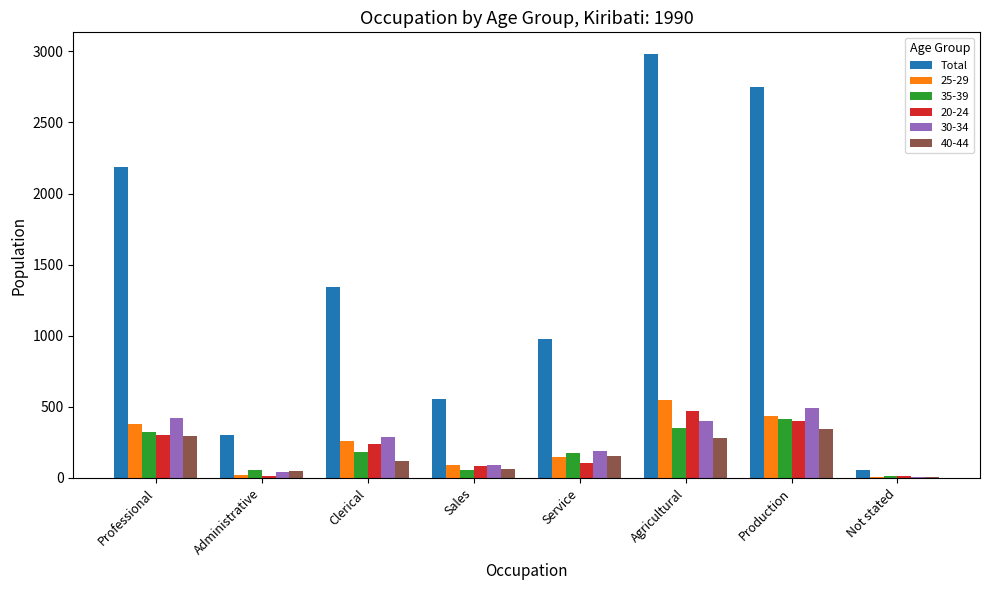

True or false: 25-29 has a value of 377 at Professional.

True